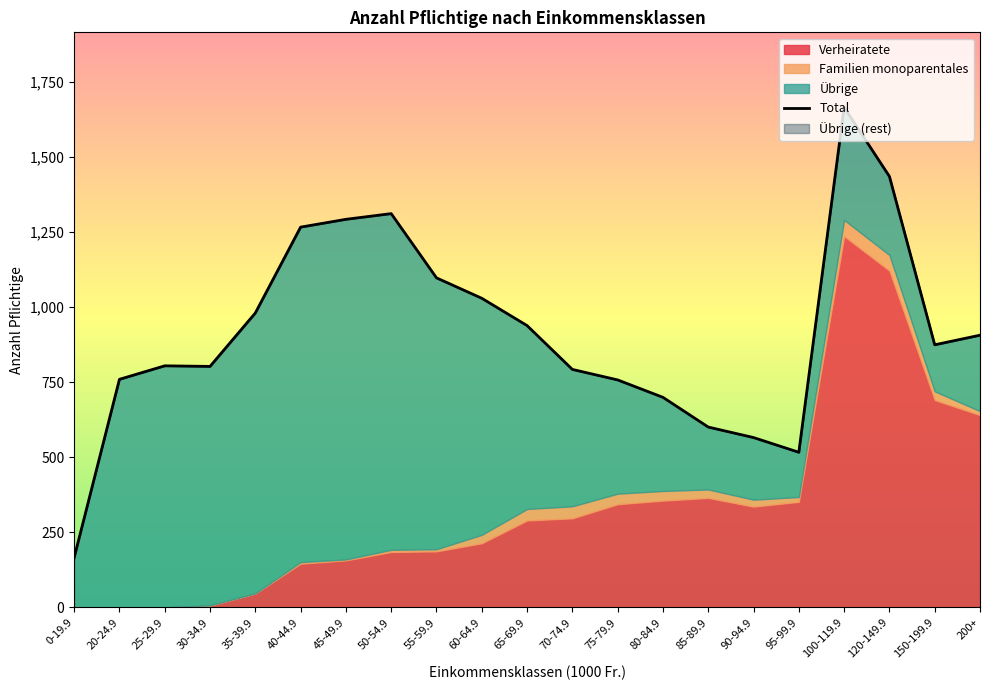

List the series in order of their peak value, lowest first.

Familien monoparentales, Übrige, Verheiratete, Total